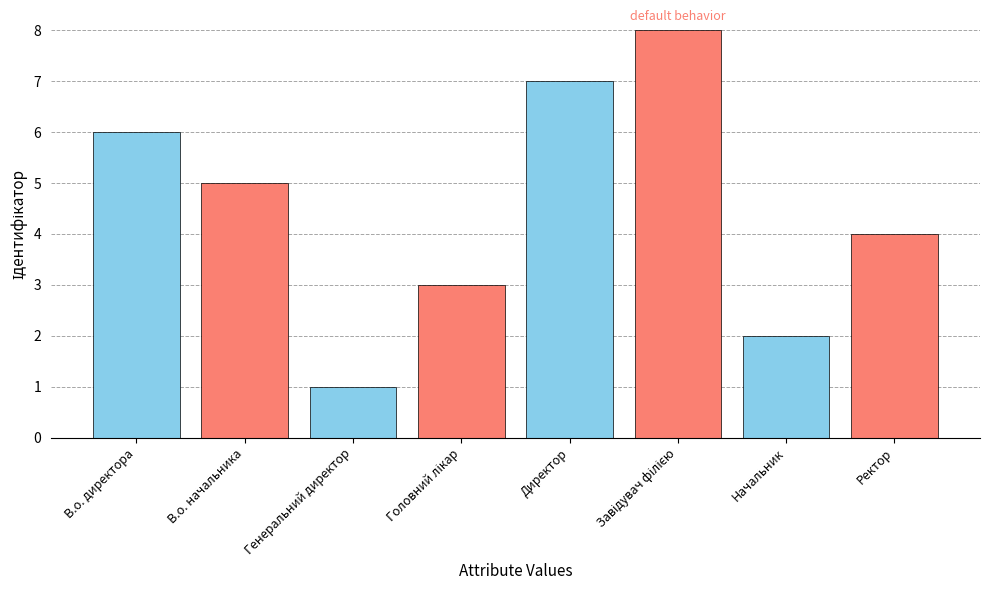

Is it true that the value at В.о. директора is 10?

False